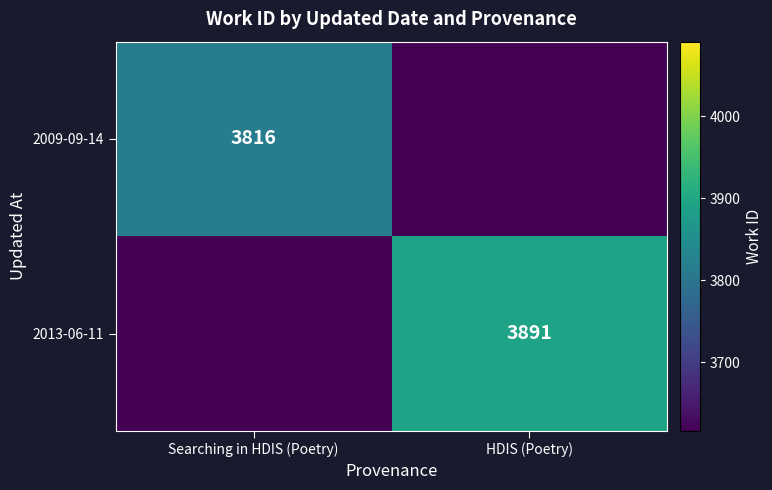

What is the difference between the highest and lowest values at Searching in HDIS (Poetry)?

3816